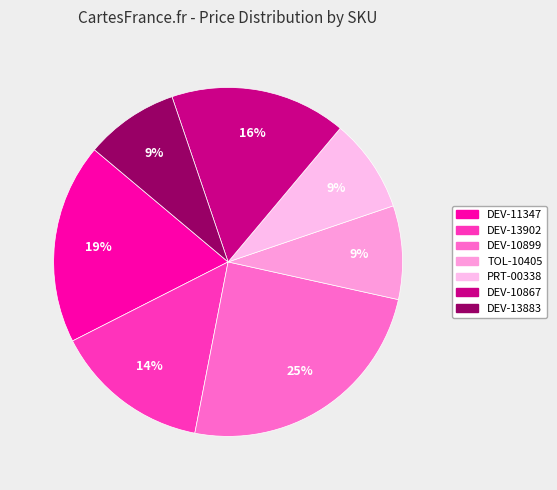

How many segments does this pie chart have?

7